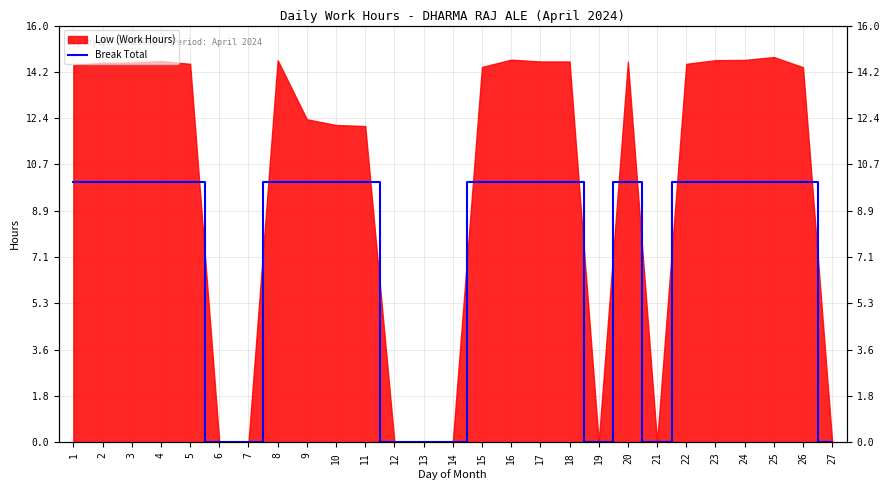

At which category does the chart reach its minimum across all series?

6